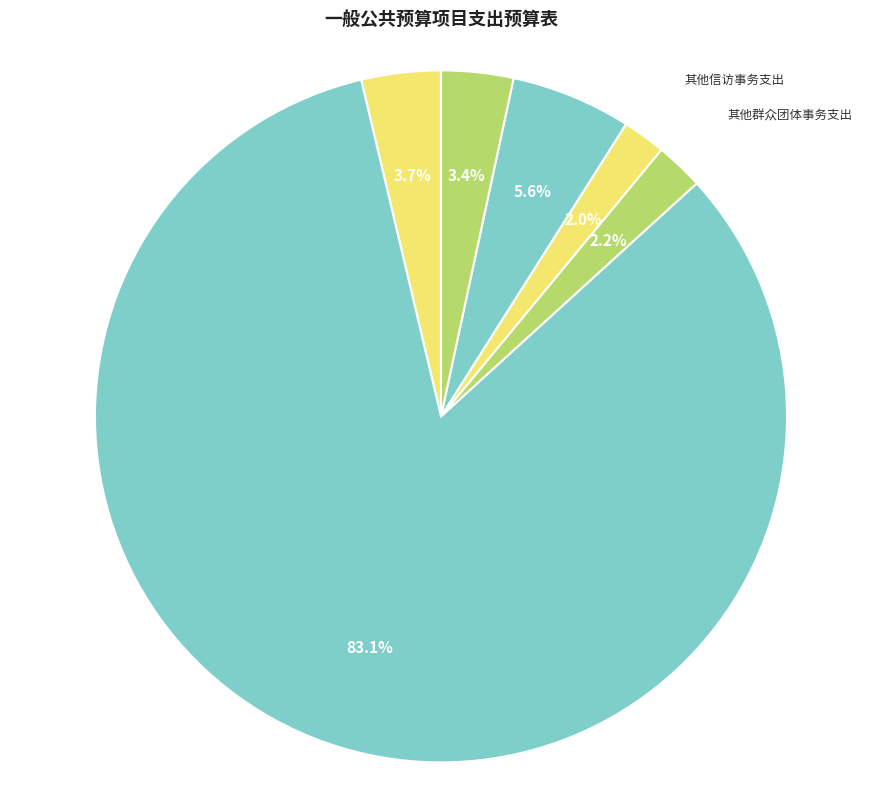

How many slices are in this pie chart?

6